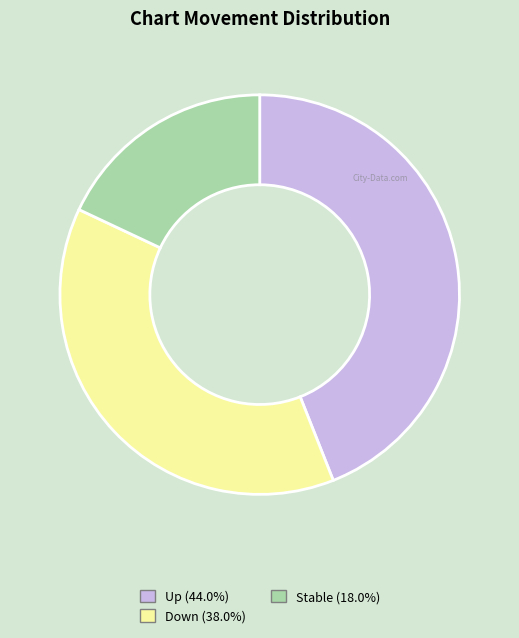

Count the number of slices in the pie.

3